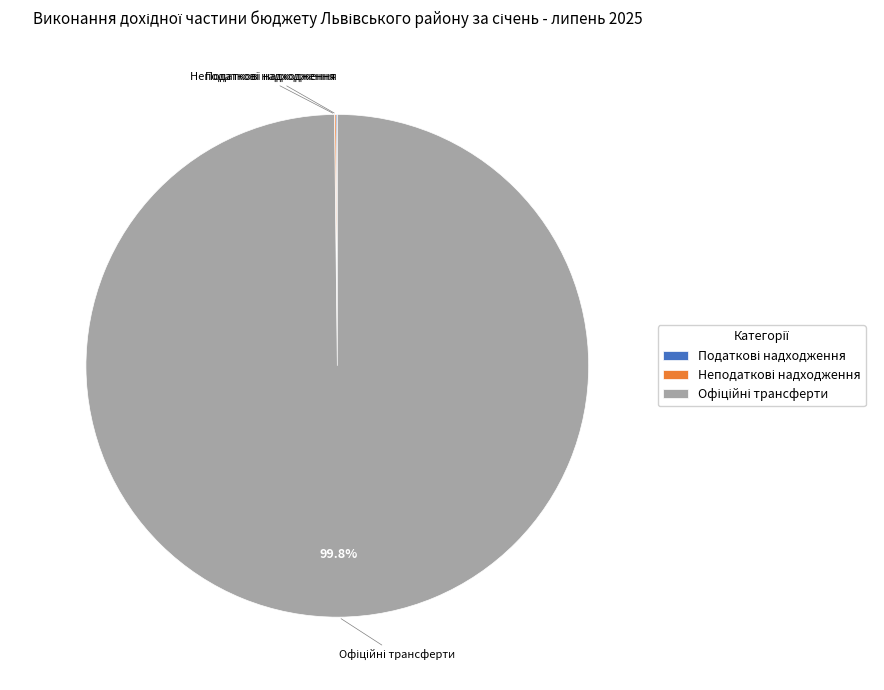

Is there a majority slice in this chart?

Yes